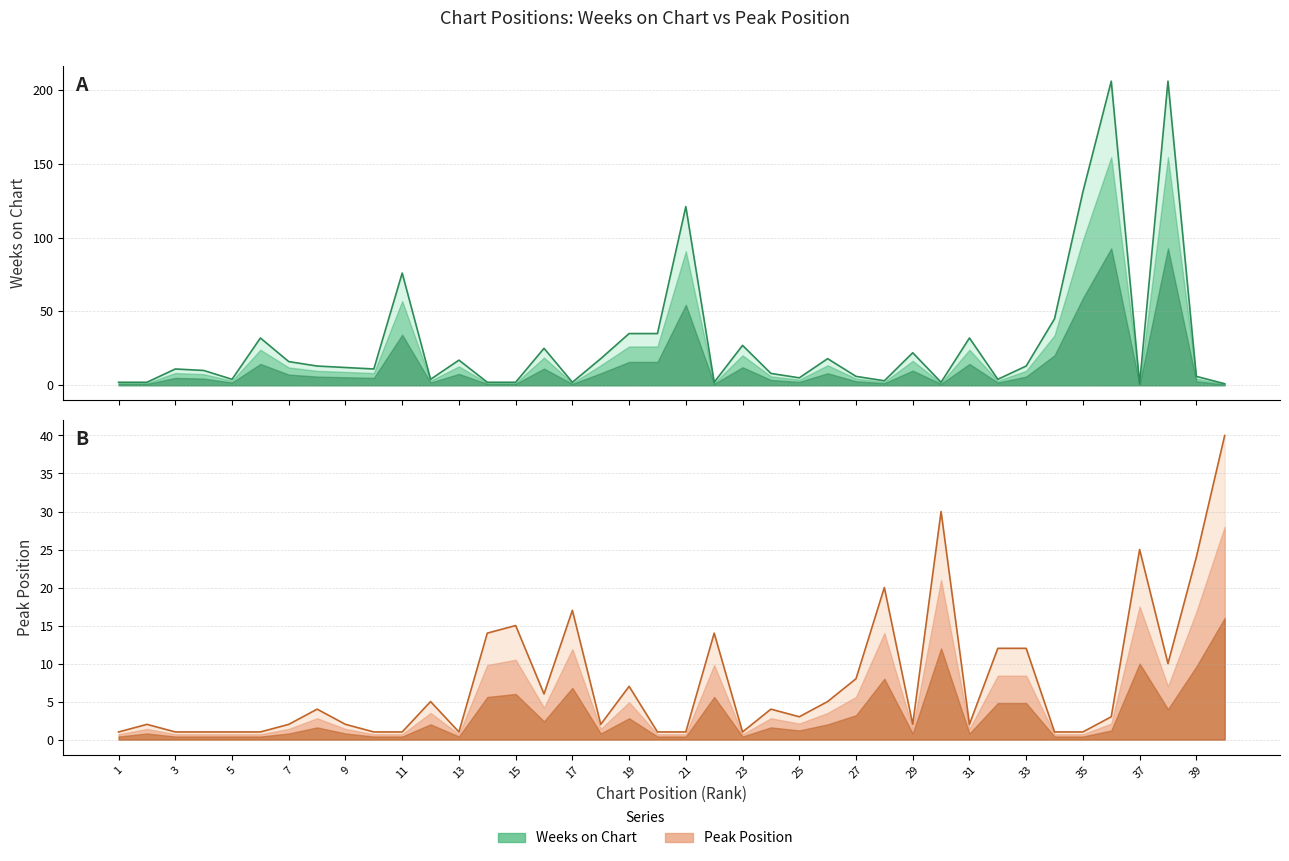

Does the chart have visible grid lines?

Yes